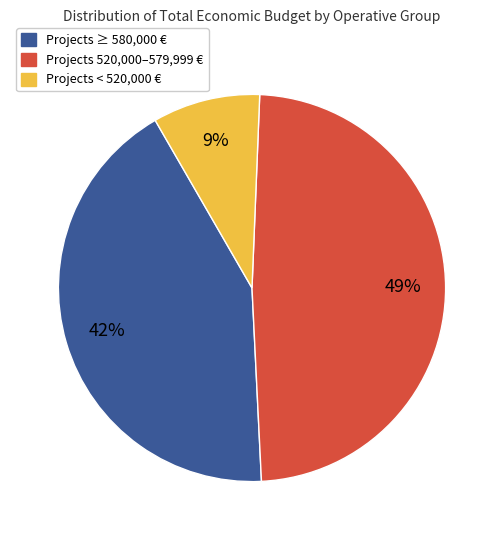

To the nearest percent, what is the difference between the largest and smallest slice percentages?

40%